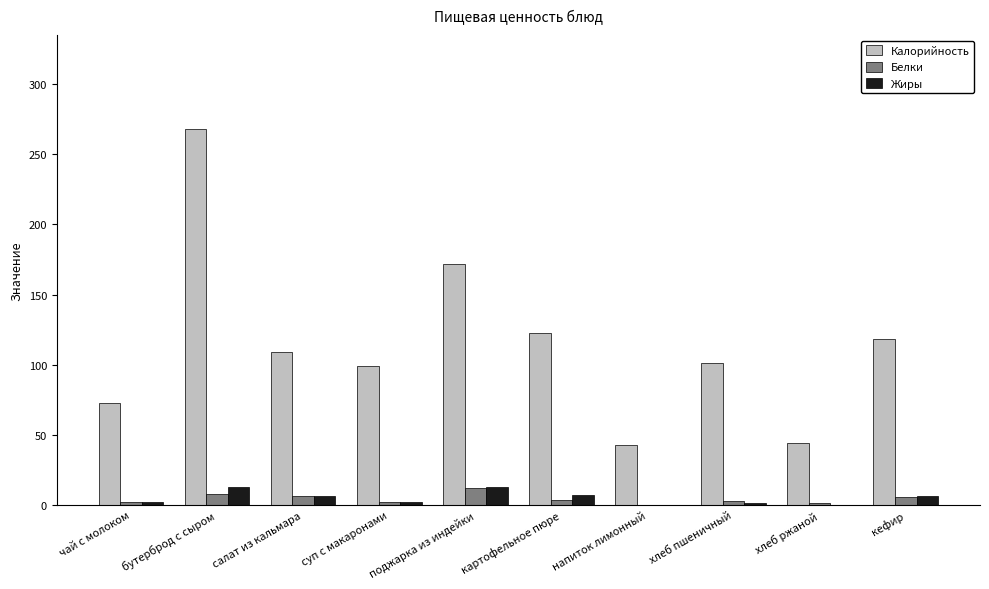

Between бутерброд с сыром and поджарка из индейки, which series saw the biggest shift?

Калорийность